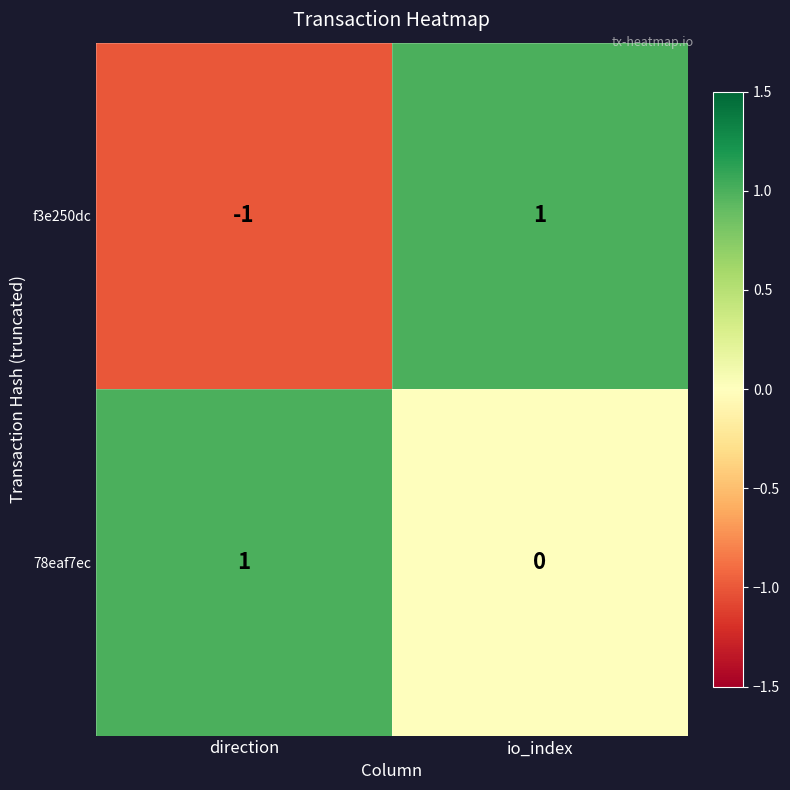

Rank the series by their average value, from highest to lowest.

78eaf7ec, f3e250dc